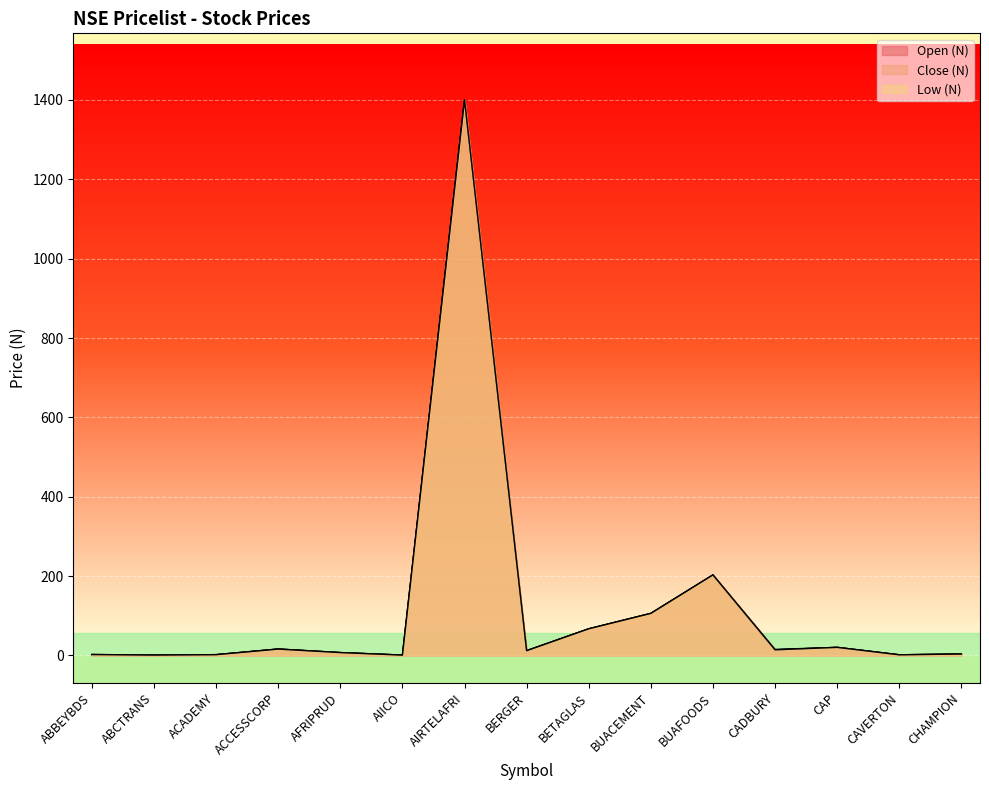

What is the sum of all Low (N) values?

1854.5